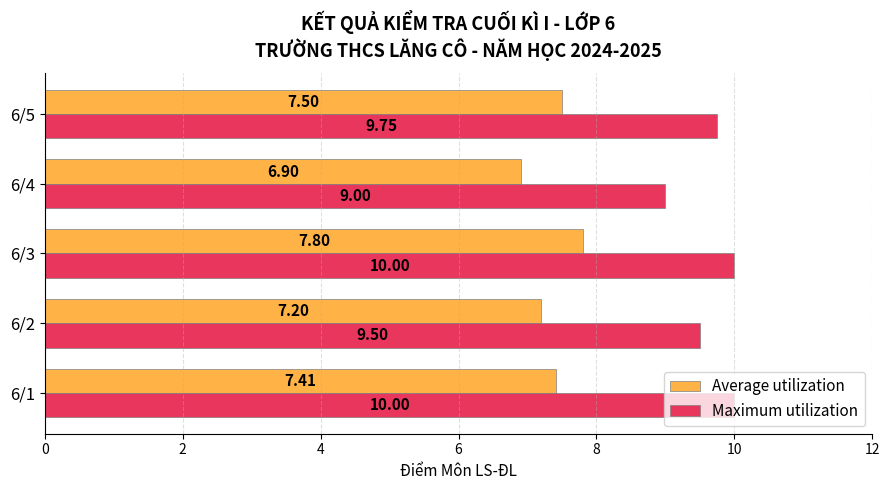

What is the sum of all Average utilization values?

36.8